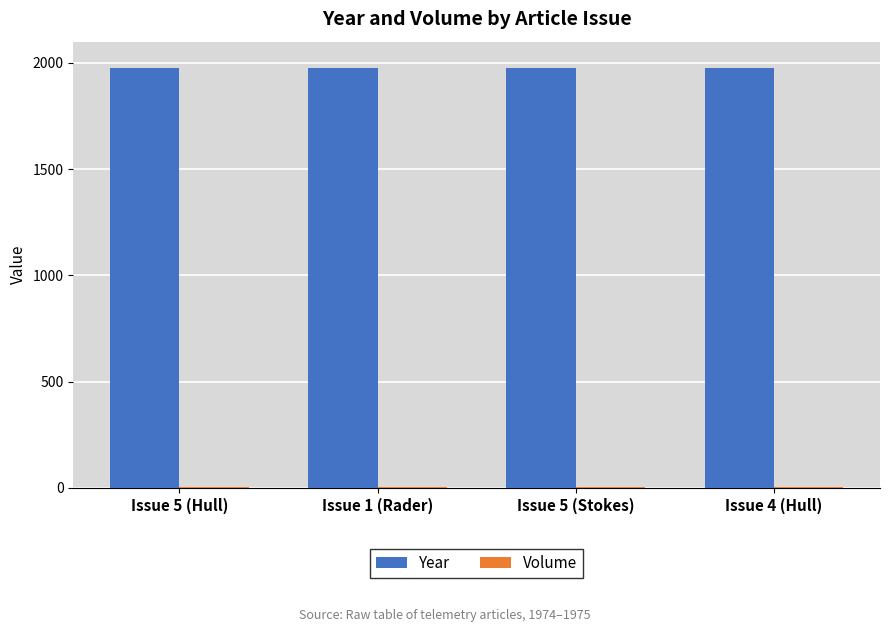

What is the sum of all Year values?

7897